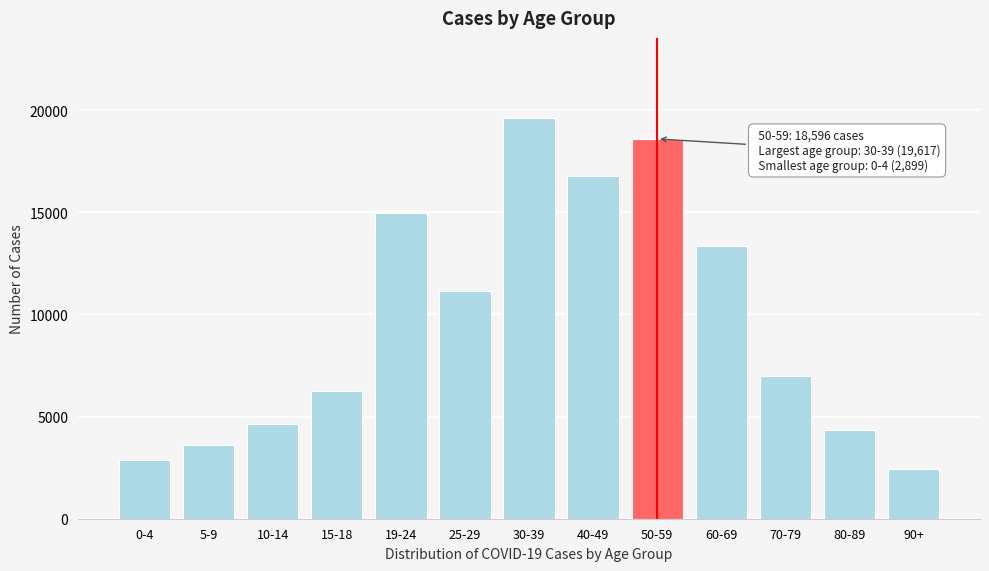

Reading left to right, list all the values displayed in this chart.

0-4=2899	5-9=3631	10-14=4636	15-18=6237	19-24=14974	25-29=11129	30-39=19617	40-49=16779	50-59=18596	60-69=13341	70-79=6967	80-89=4348	90+=2441